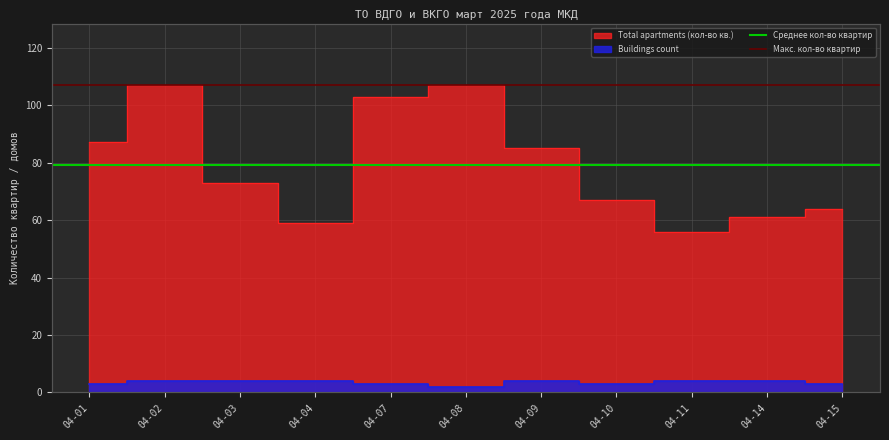

What is the maximum value shown in the chart?

107